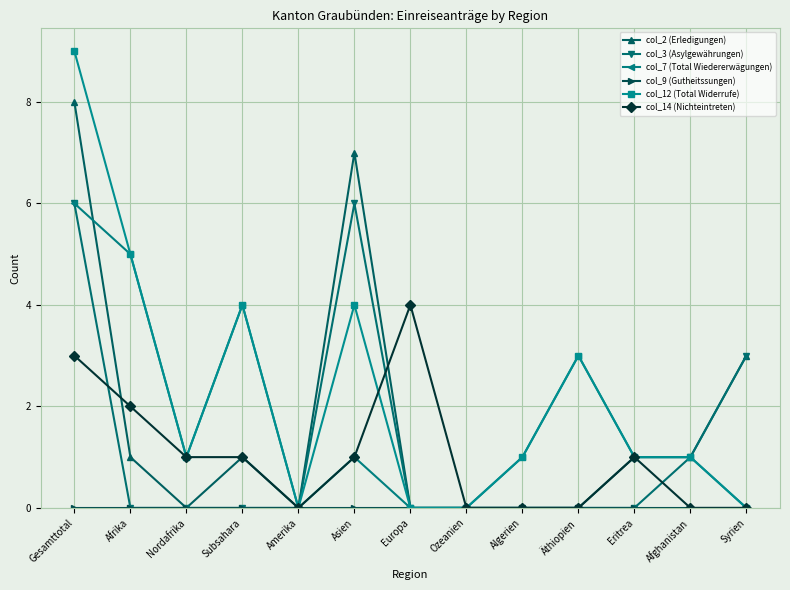

At which category is the sum across all series the highest?

Gesamttotal